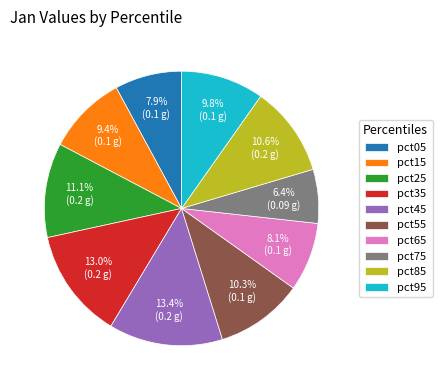

Between pct55 and pct45, which is larger?

pct45